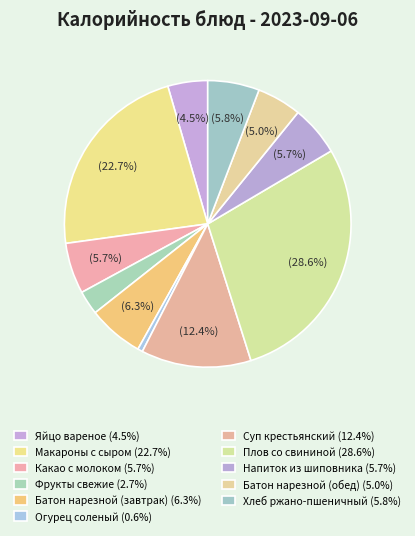

How many slices are in this pie chart?

11